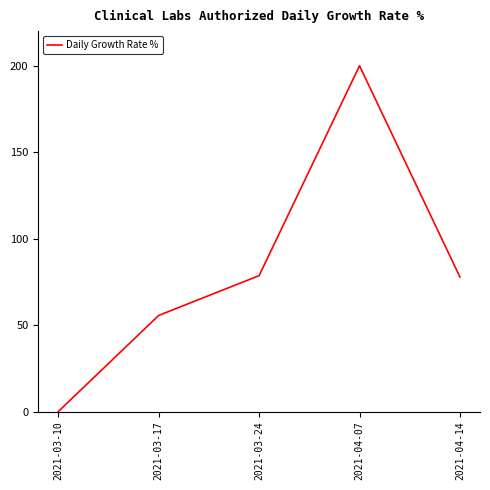

The chart shows a value of 200.0 at 2021-04-07. True or false?

True